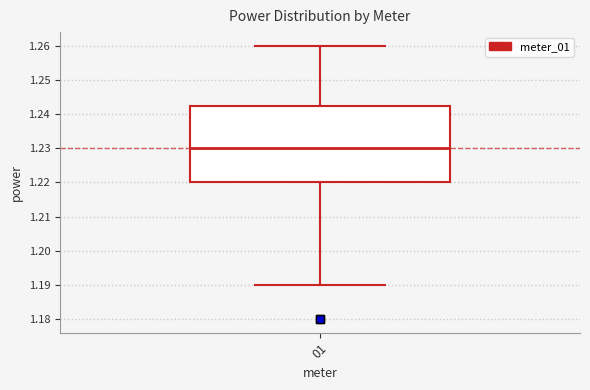

Where is the lower edge of the box at x = 01 on the y-axis? The values are not printed on the chart, so give them approximately, as read against the axis.

1.220